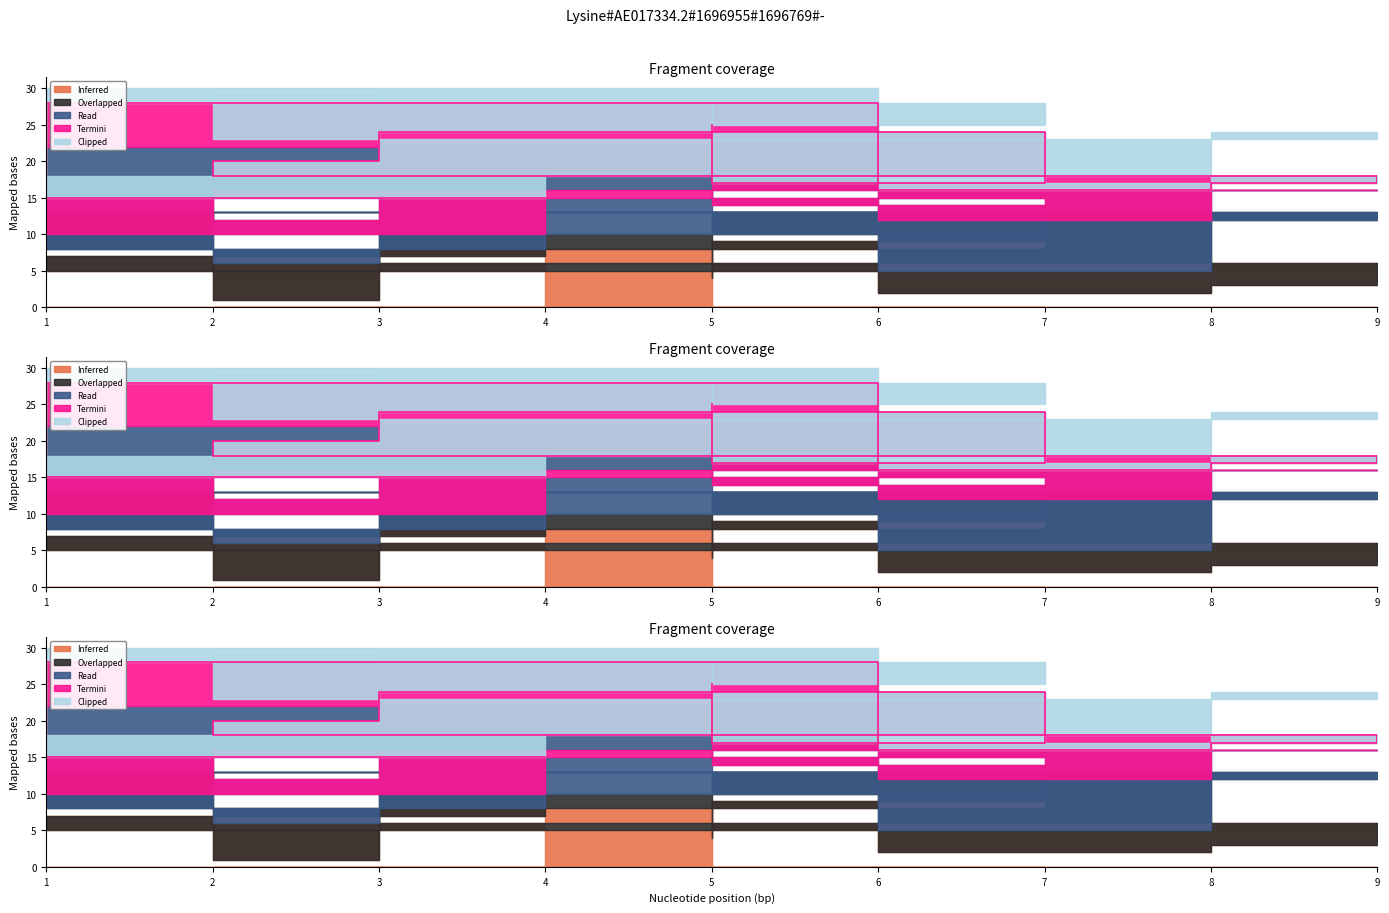

Does the chart display data point markers on the line(s)?

No